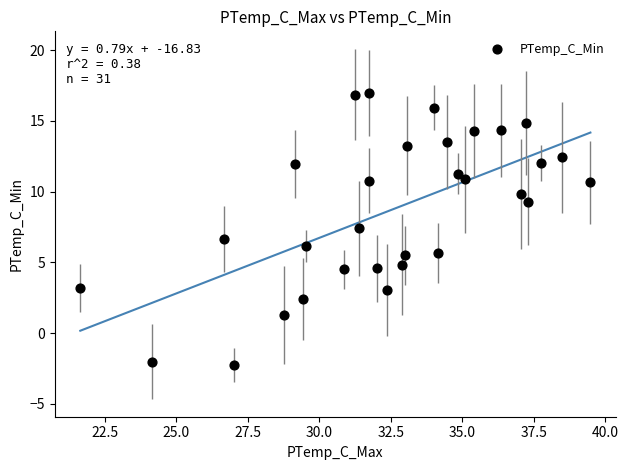

What is the range of X values (max minus min)?

17.8